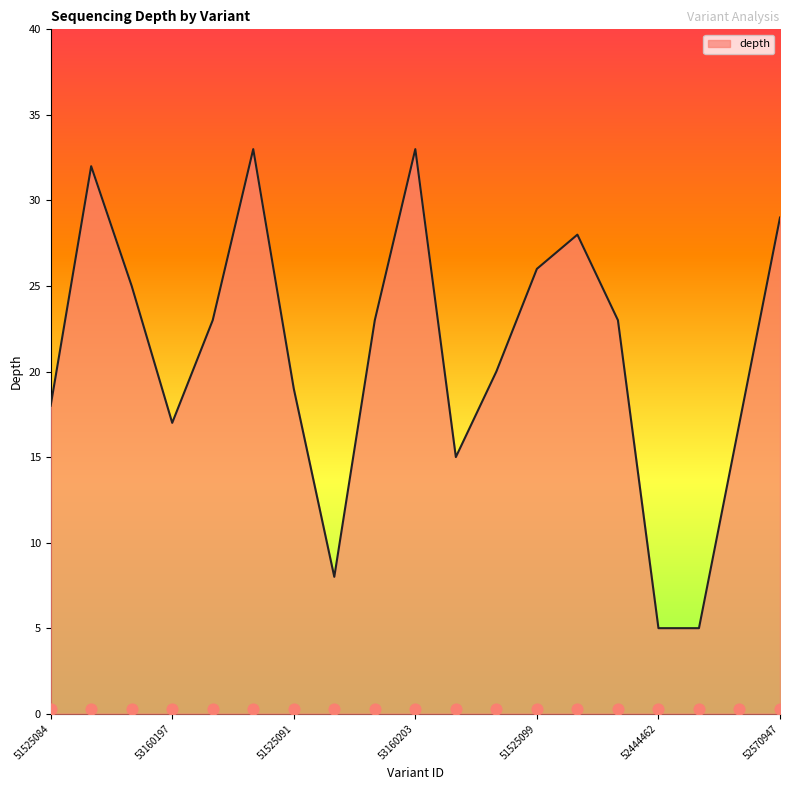

Between 51525095 and 52444464, which is larger?

51525095